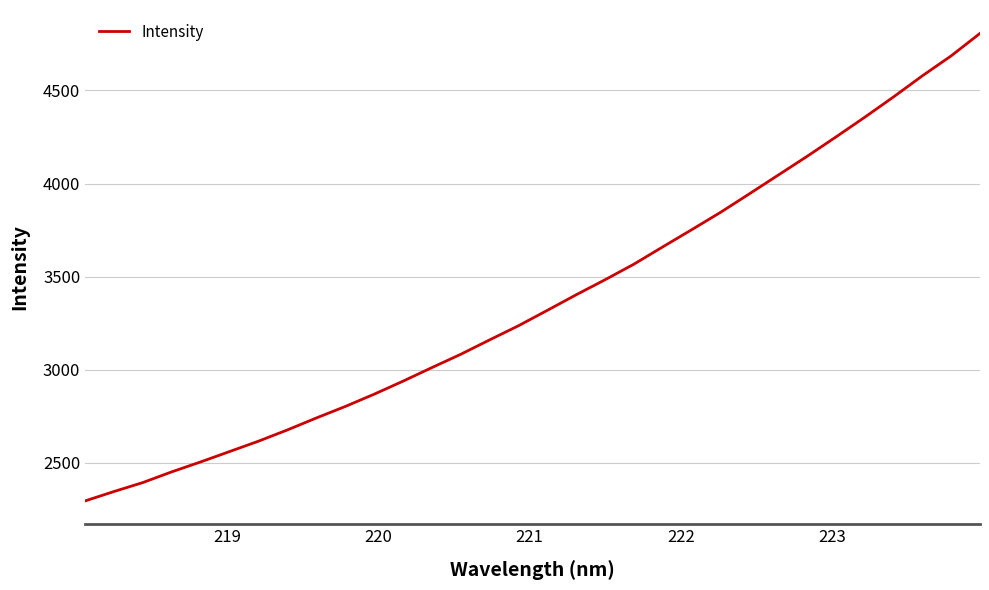

What is the difference between the maximum and minimum values?

2509.5